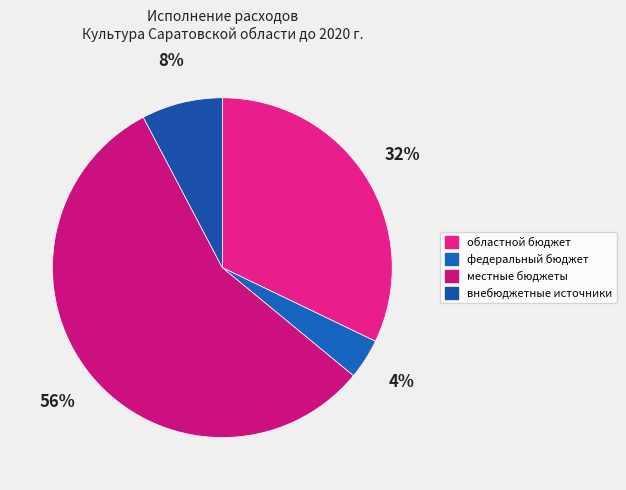

How many segments does this pie chart have?

4